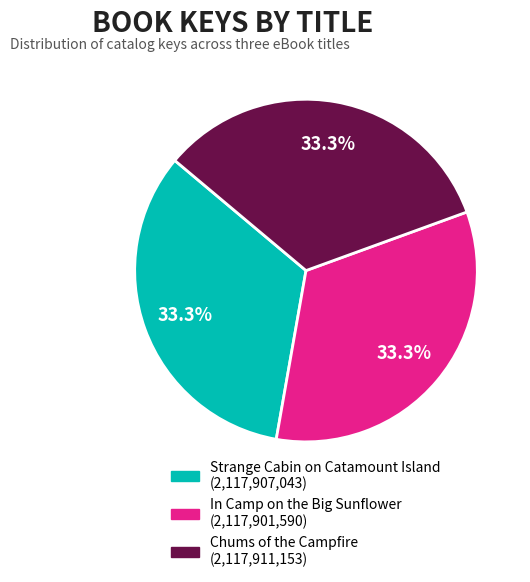

To the nearest percent, what is the combined percentage of Chums of the Campfire and In Camp on the Big Sunflower?

67%